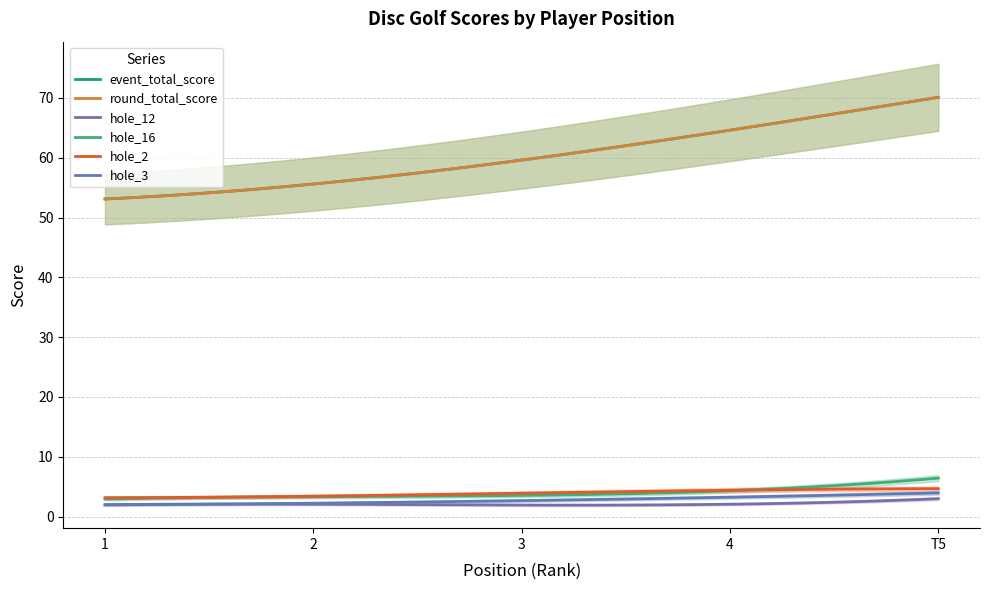

Is the value of hole_12 at 4 greater than the value of hole_3 at 5?

No